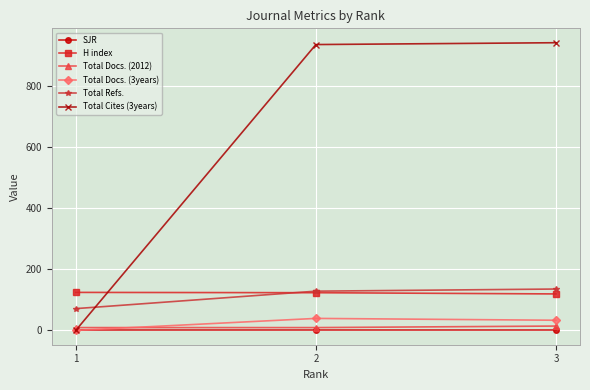

Which series has the widest spread of values?

Total Cites (3years)